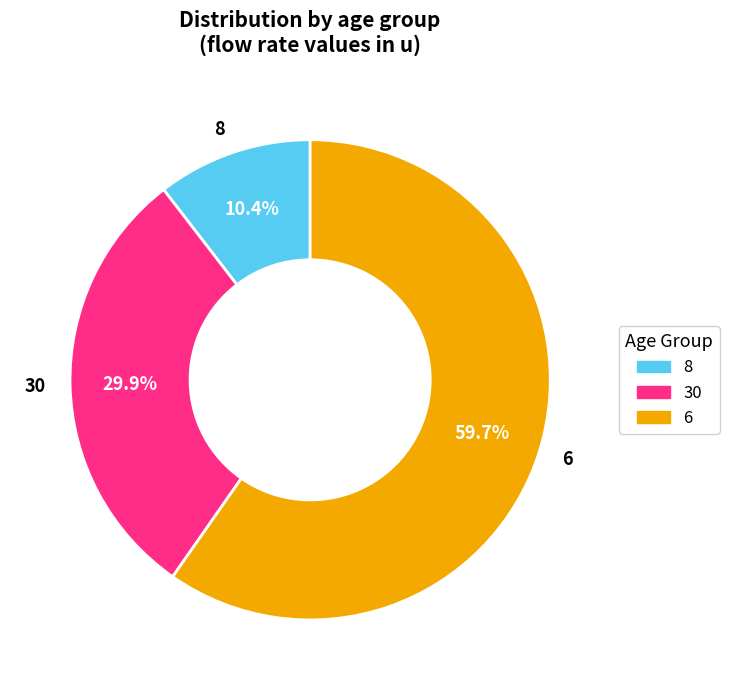

What is the largest slice in the pie chart?

6